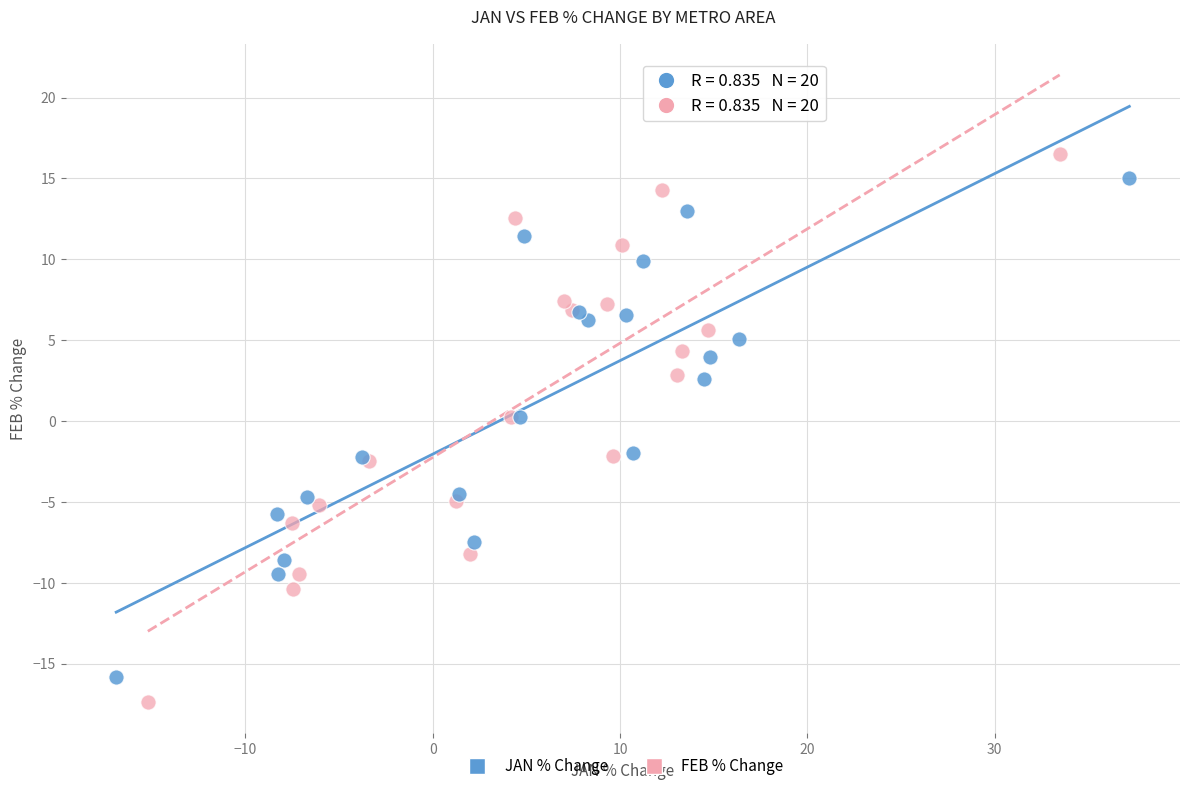

Which series has the largest Y range (max minus min)?

FEB % Change